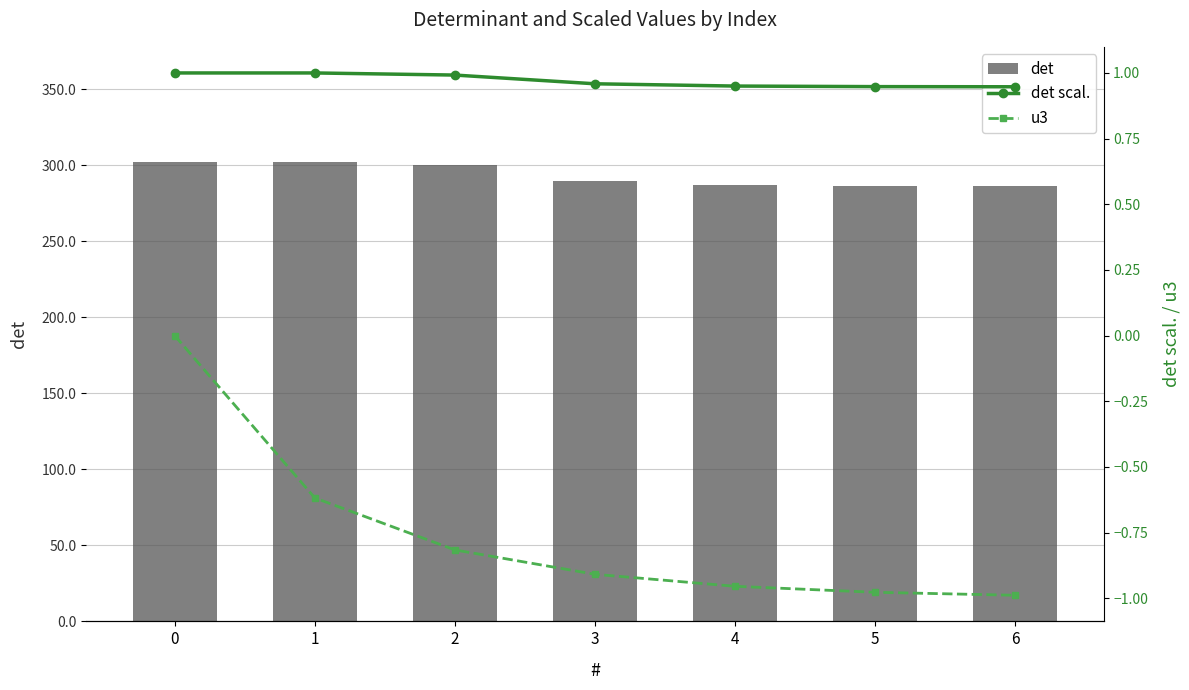

What is the value of the u3 bar at the 3rd from the left?

-0.8